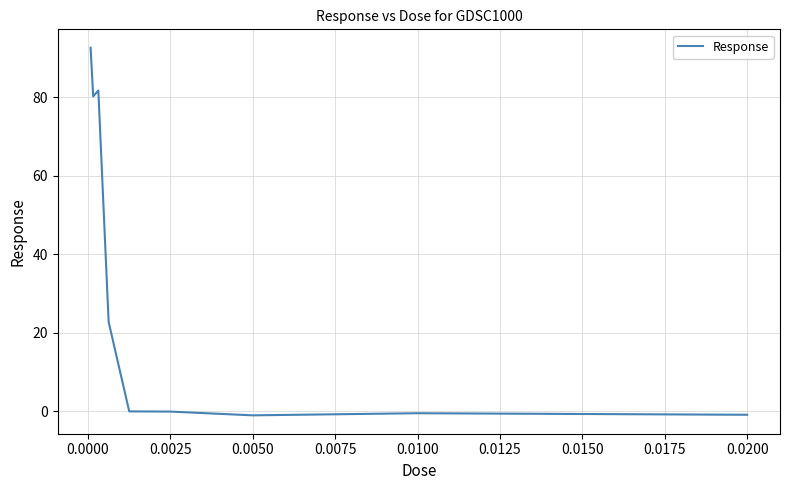

What is the greatest value displayed?

92.7